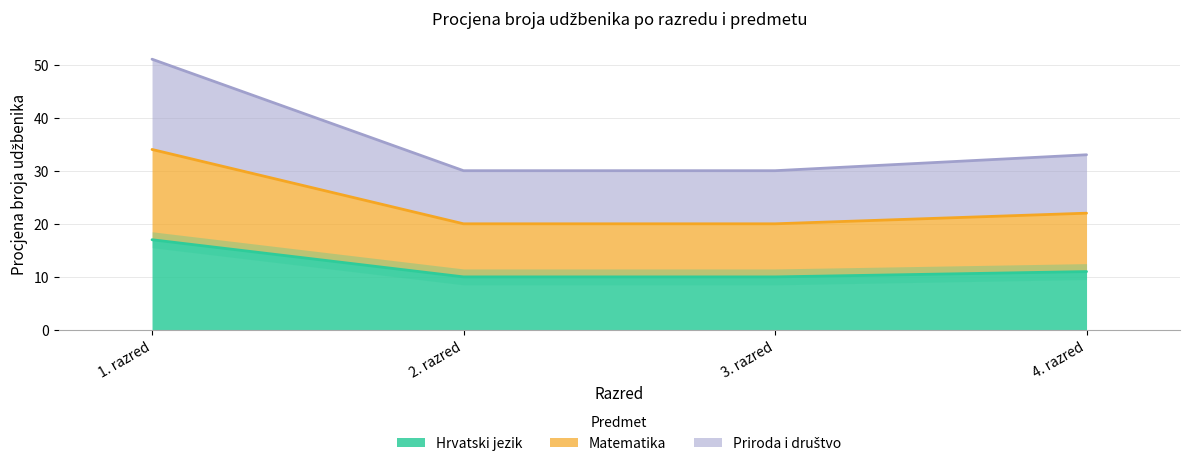

True or false: Matematika and Priroda i društvo intersect in this chart.

False